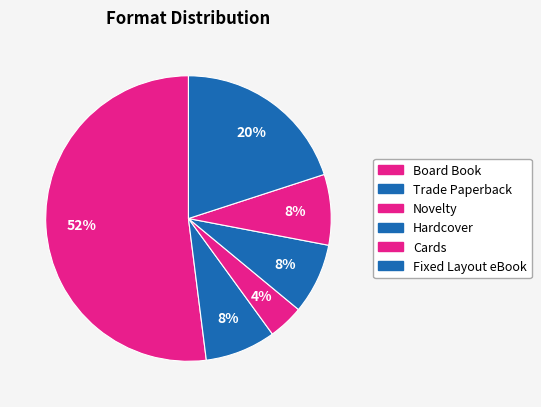

How many segments does this pie chart have?

6